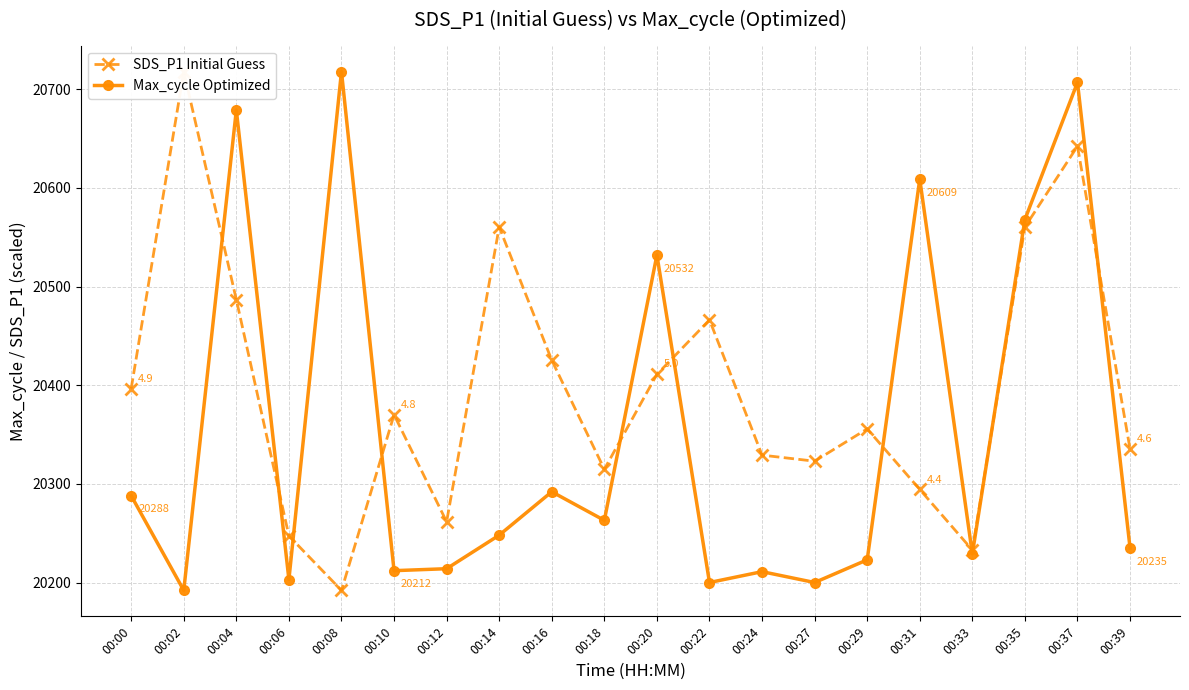

Where do SDS_P1 Initial Guess and Max_cycle Optimized first cross each other?

00:02 and 00:04